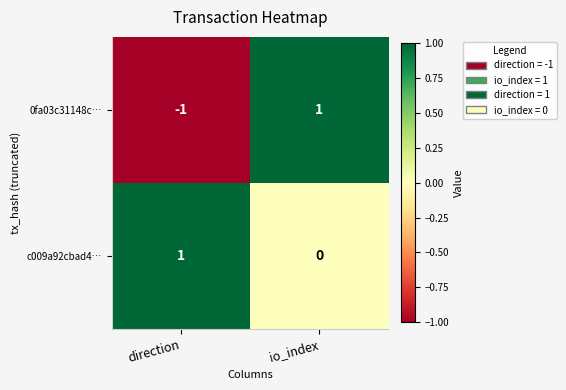

Is it true that 0fa03c31148c… equals 1 at io_index?

True